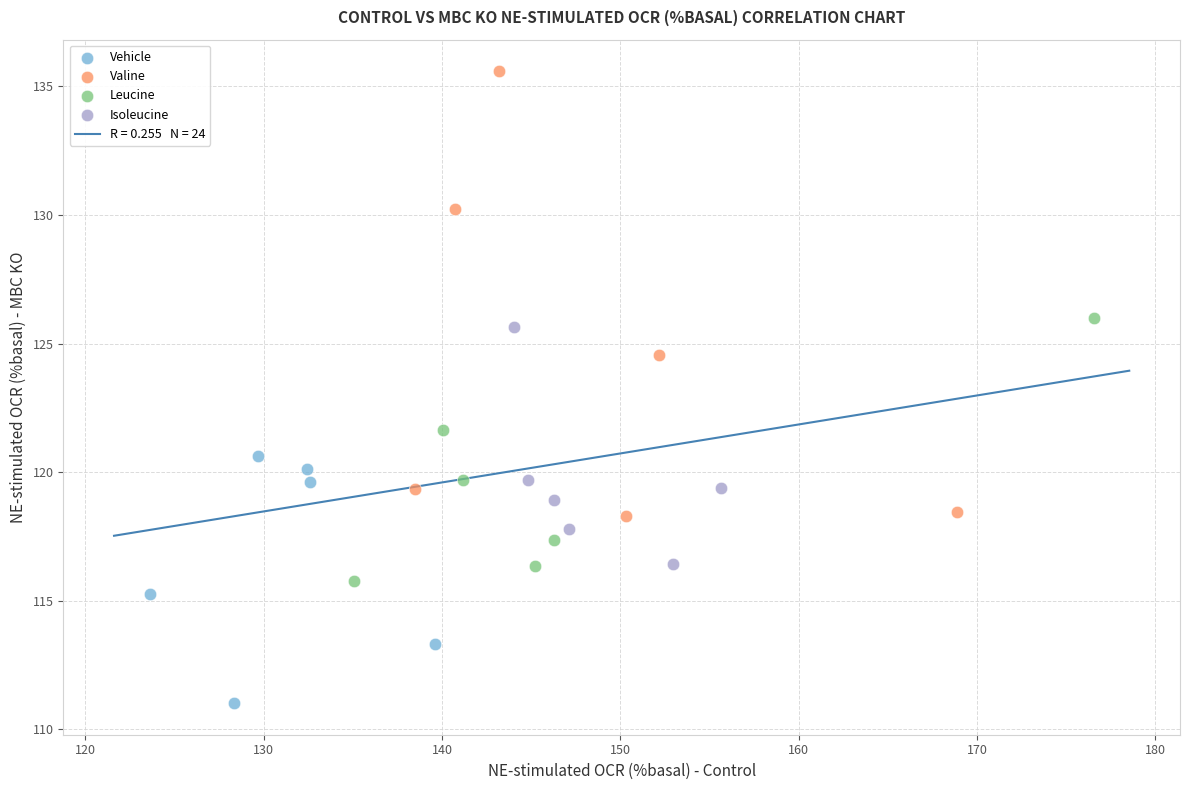

Which series contains the highest Y value?

Valine